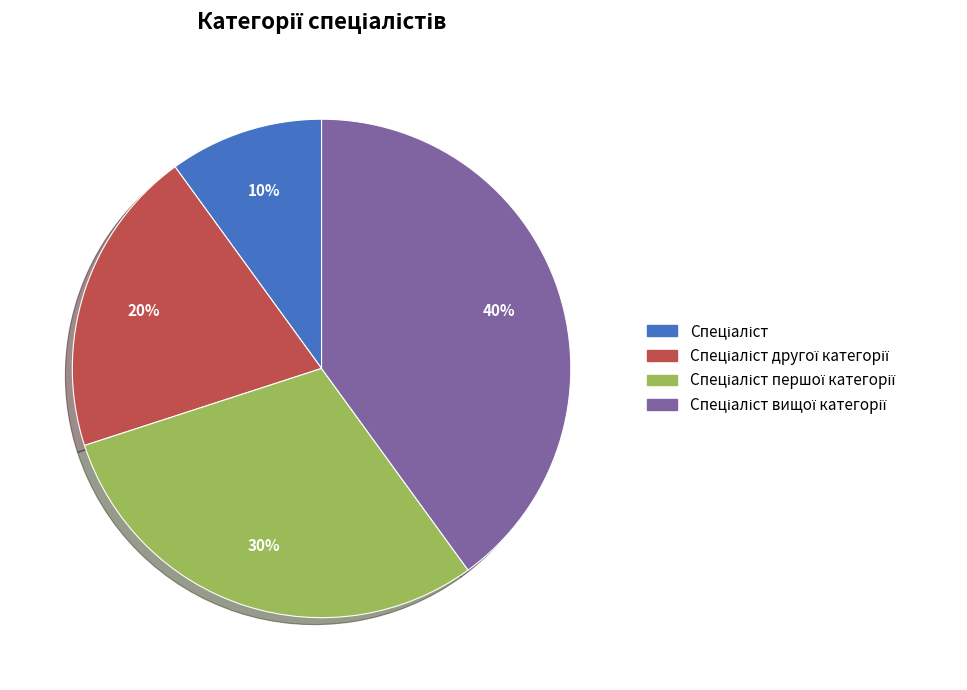

To the nearest percent, what is the difference between the largest and smallest slice percentages?

30%